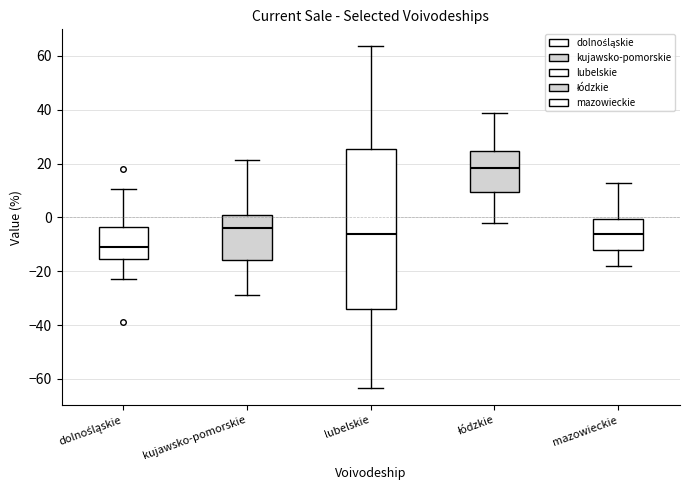

Comparing the boxes themselves (not the whiskers), which one is the tallest?

lubelskie